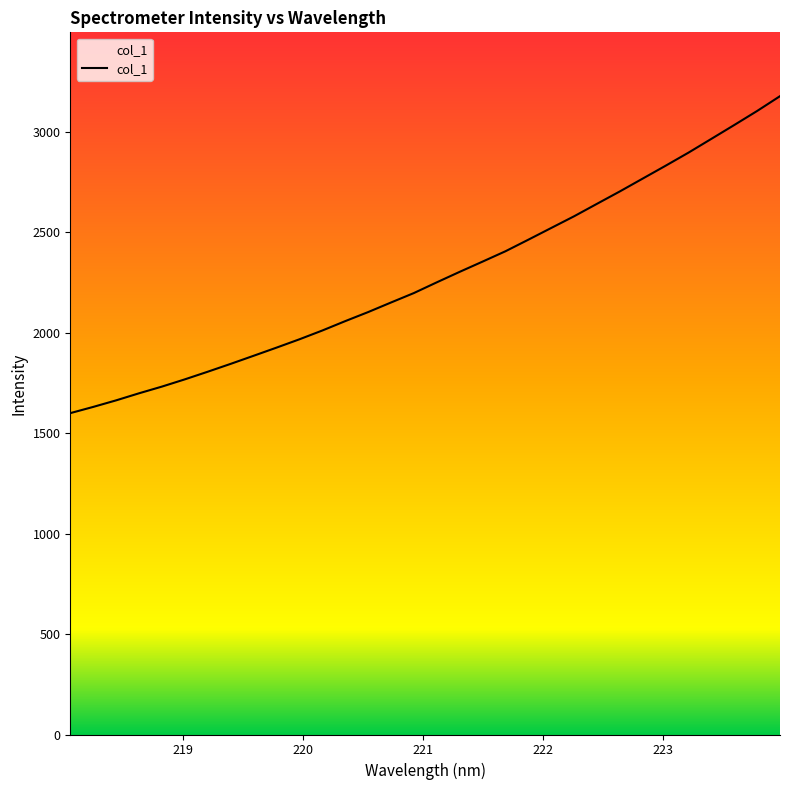

Count the number of values greater than 2251.

16